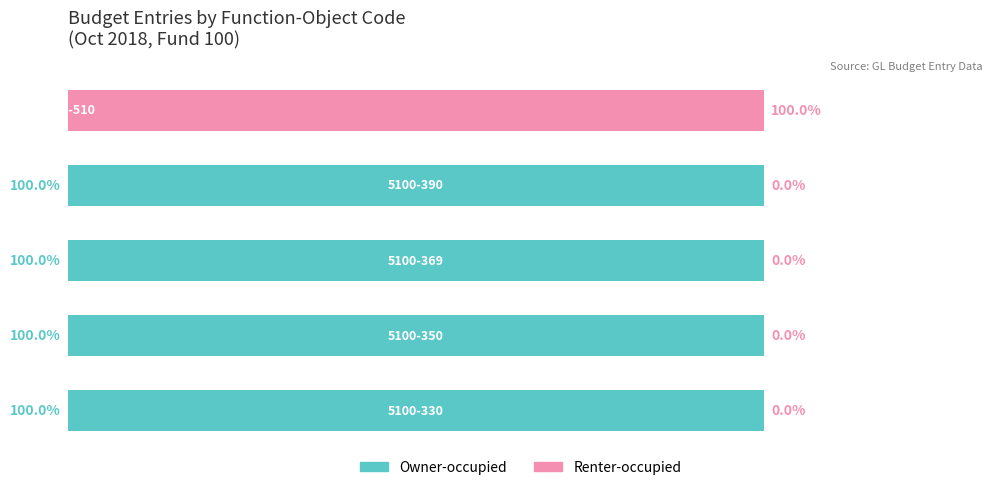

What are all the series names shown in the legend?

Owner-occupied, Renter-occupied